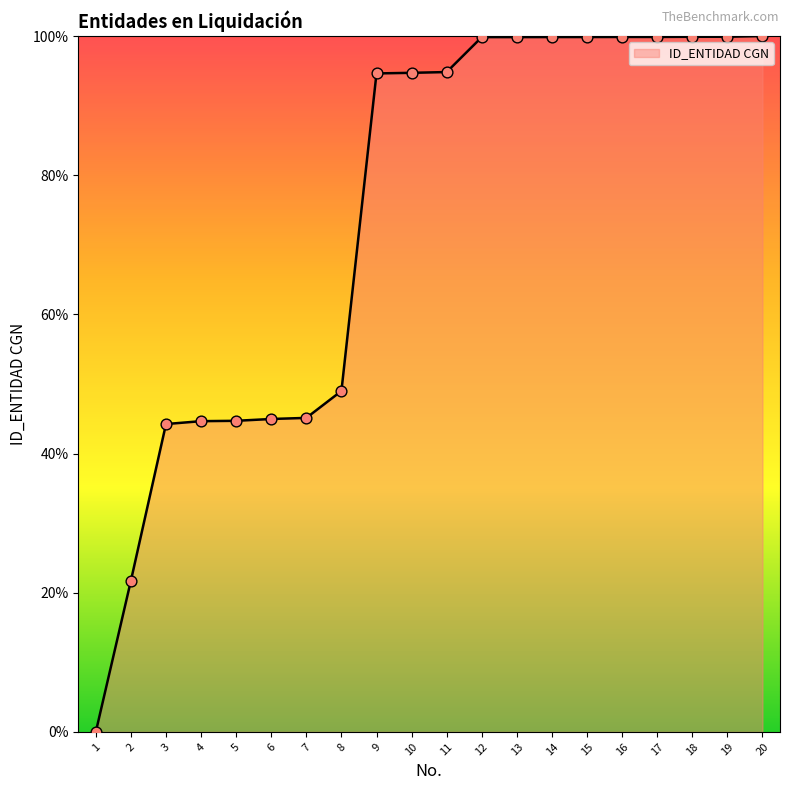

What is the change in value from 6 to 9?

+49.7